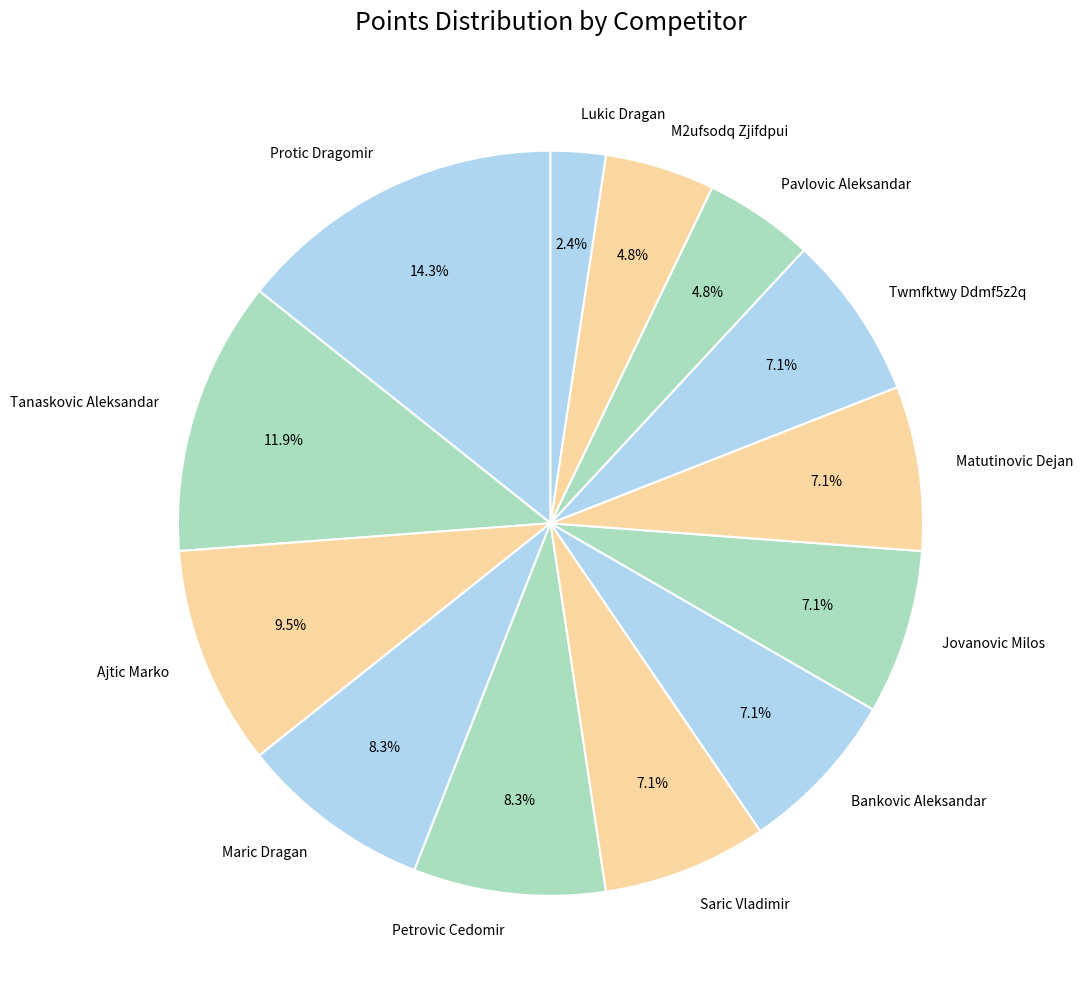

Which slice is the largest?

Protic Dragomir